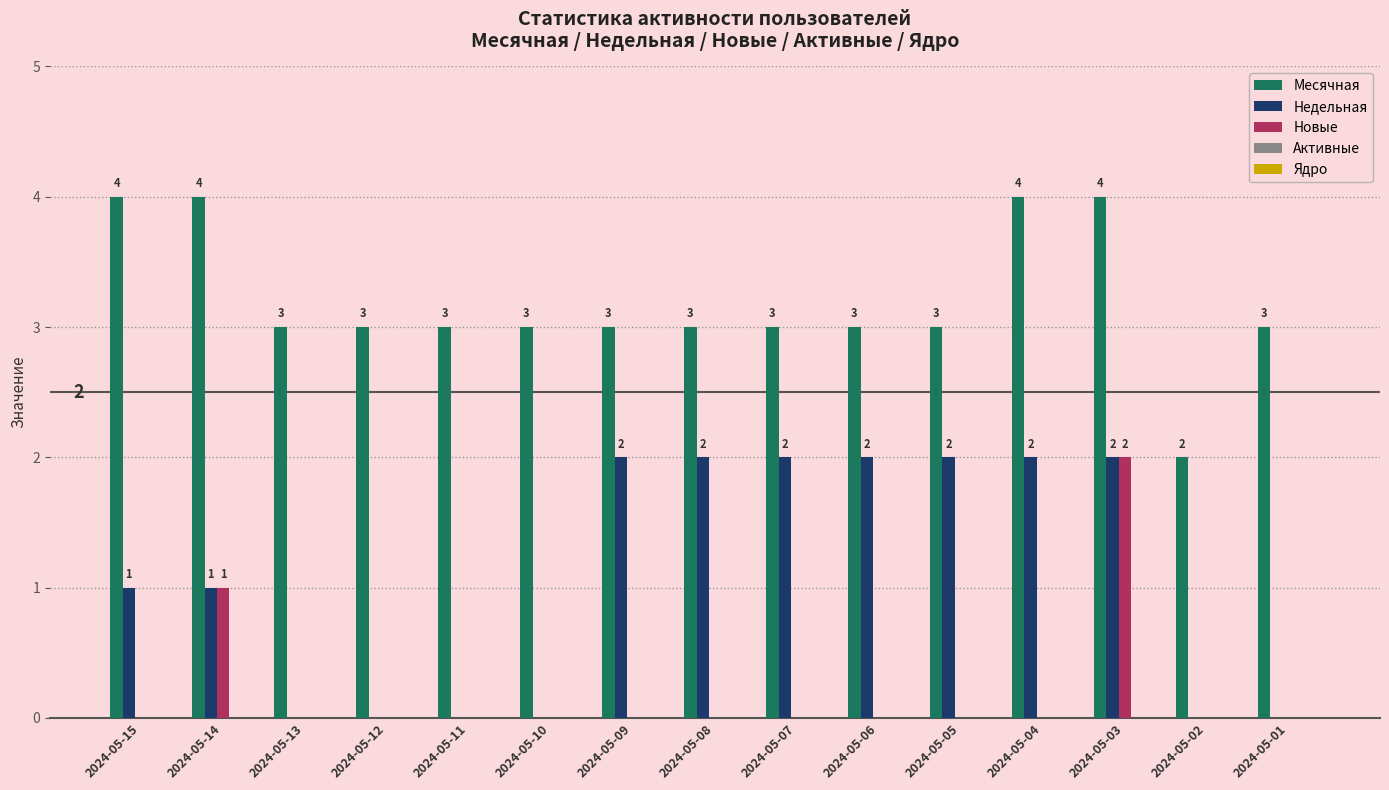

What is the sum of all Недельная values?

16